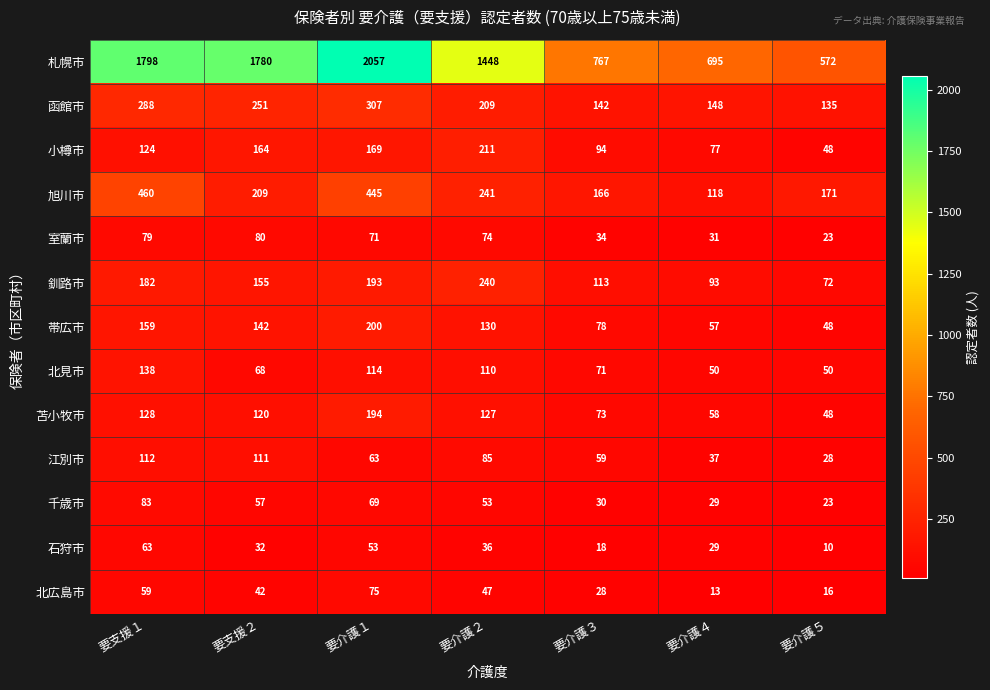

How many categories are shown in the chart?

7